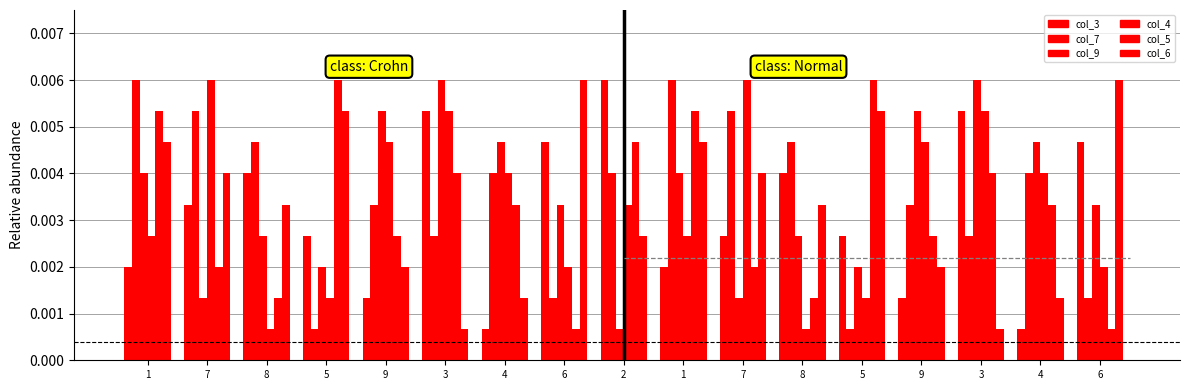

How many categories are shown in the chart?

17